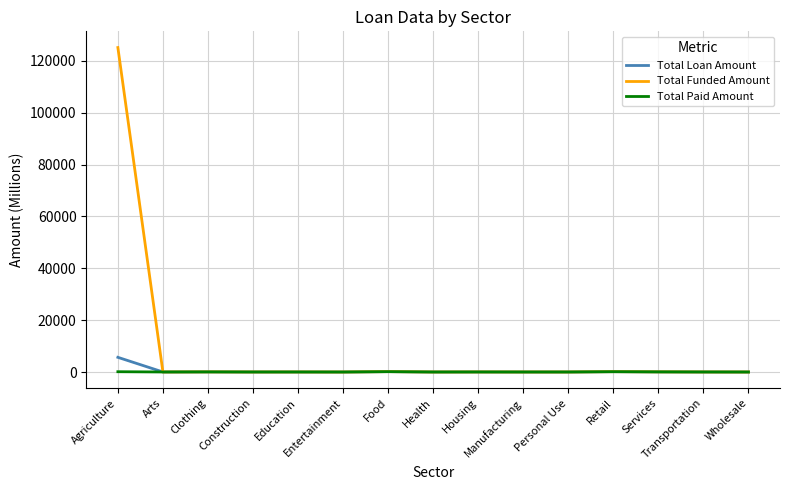

What is the maximum value shown in the chart?

125148.7